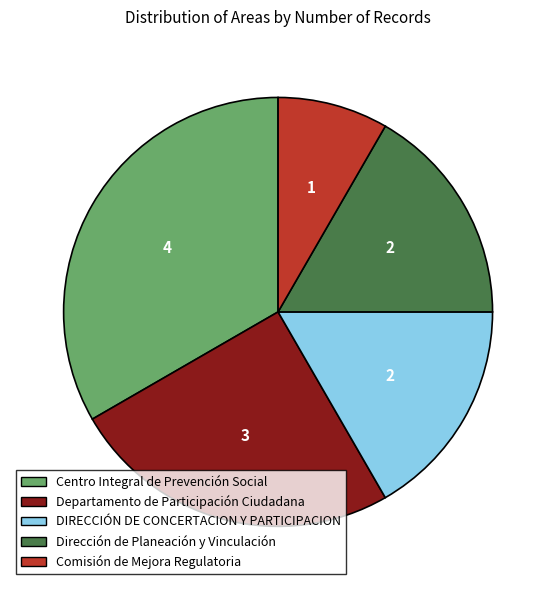

True or false: DIRECCIÓN DE CONCERTACION Y PARTICIPACION accounts for 29% of the total.

False